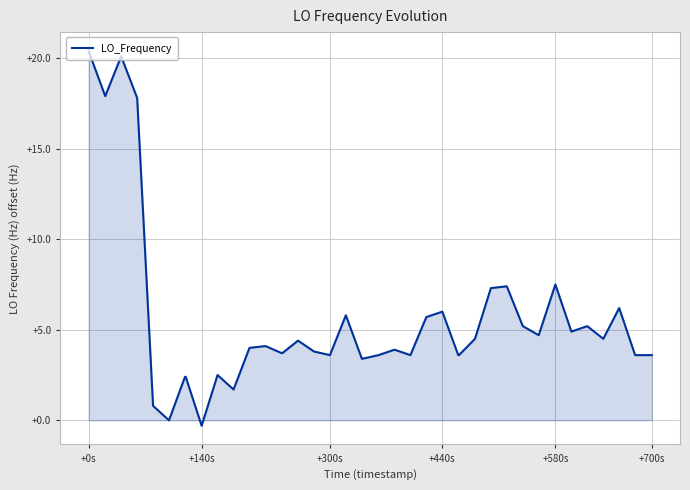

What is the difference between the maximum and minimum values?

20.7